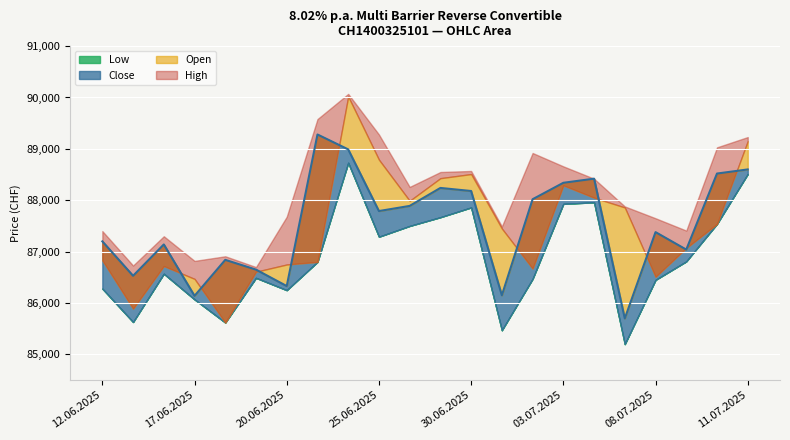

At which label is High closest to 88385?

04.07.2025